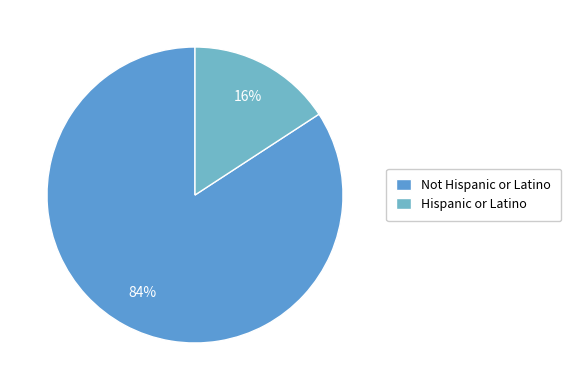

What is the majority slice?

Not Hispanic or Latino